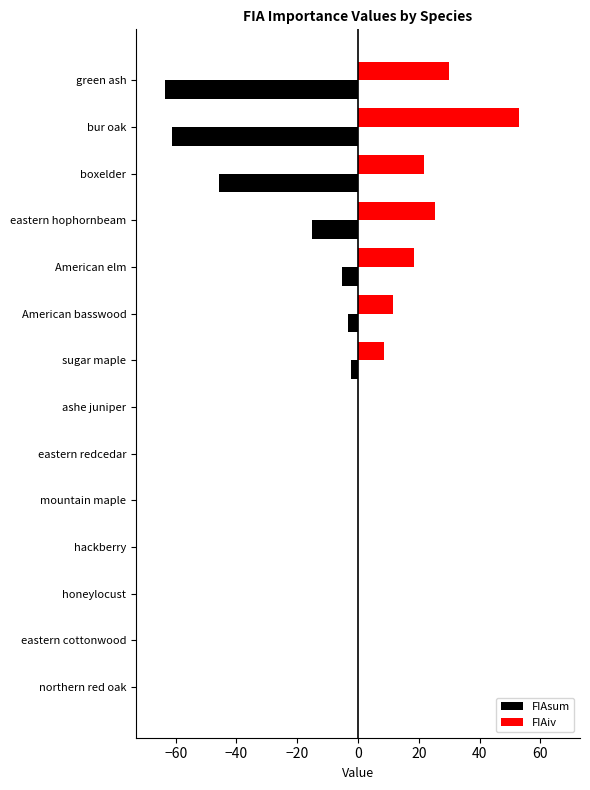

What is the maximum value shown in the chart?

53.1